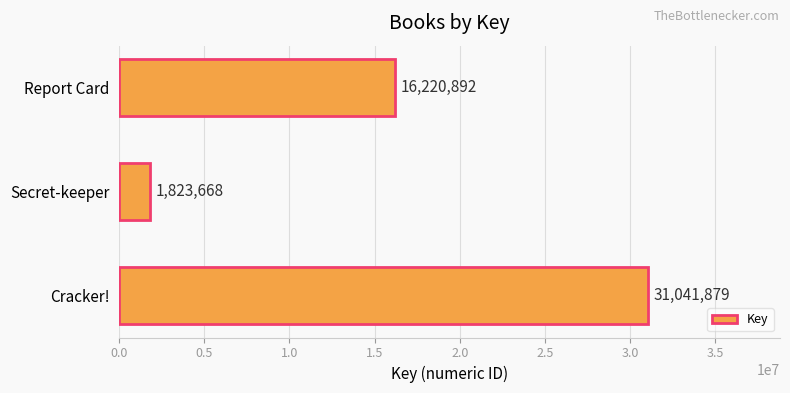

What is the change in value from Cracker! to Report Card?

-14820987